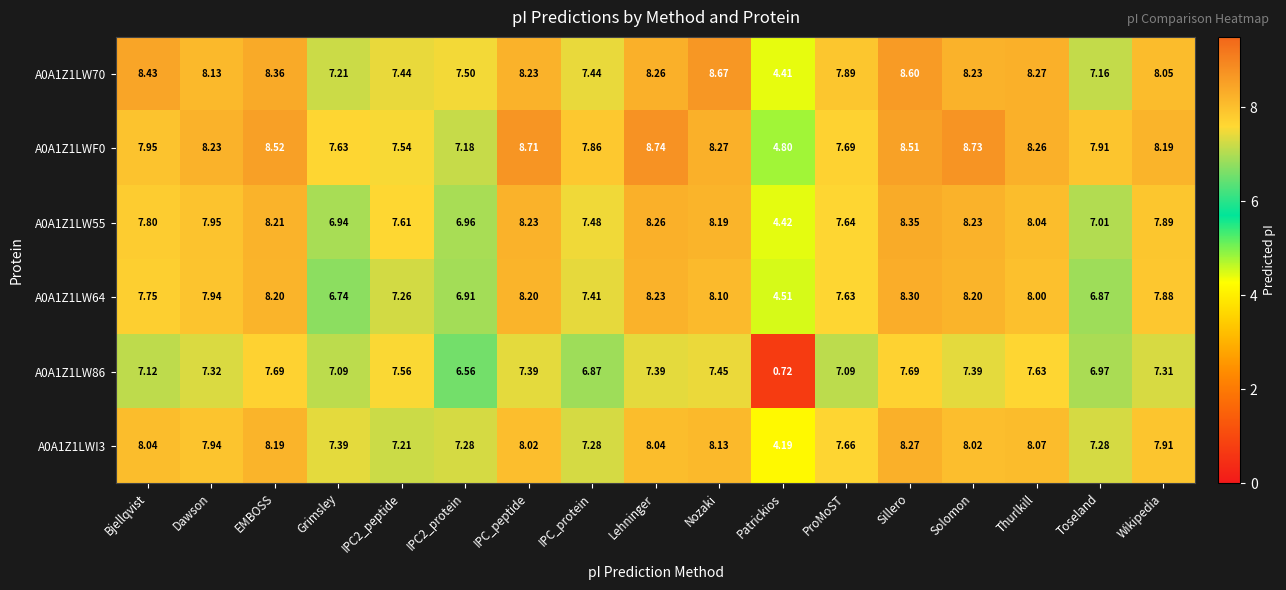

Where is A0A1Z1LW55 nearest to the value 6?

Grimsley